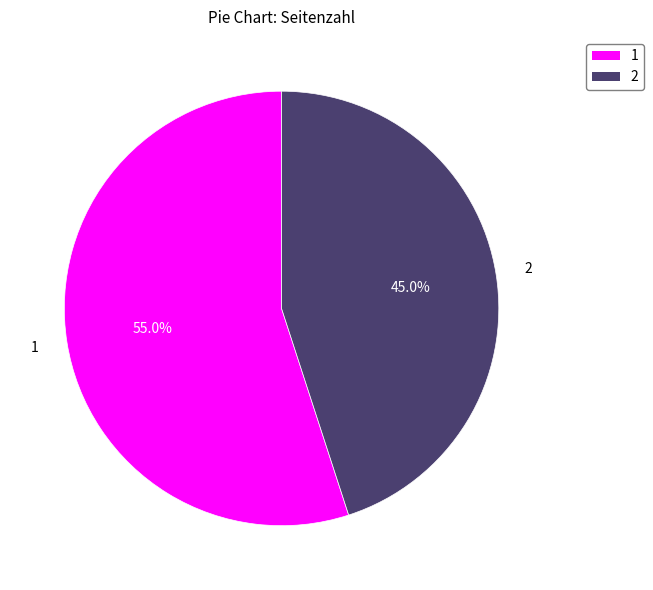

What is the ratio of the value at 2 to the value at 1?

0.8